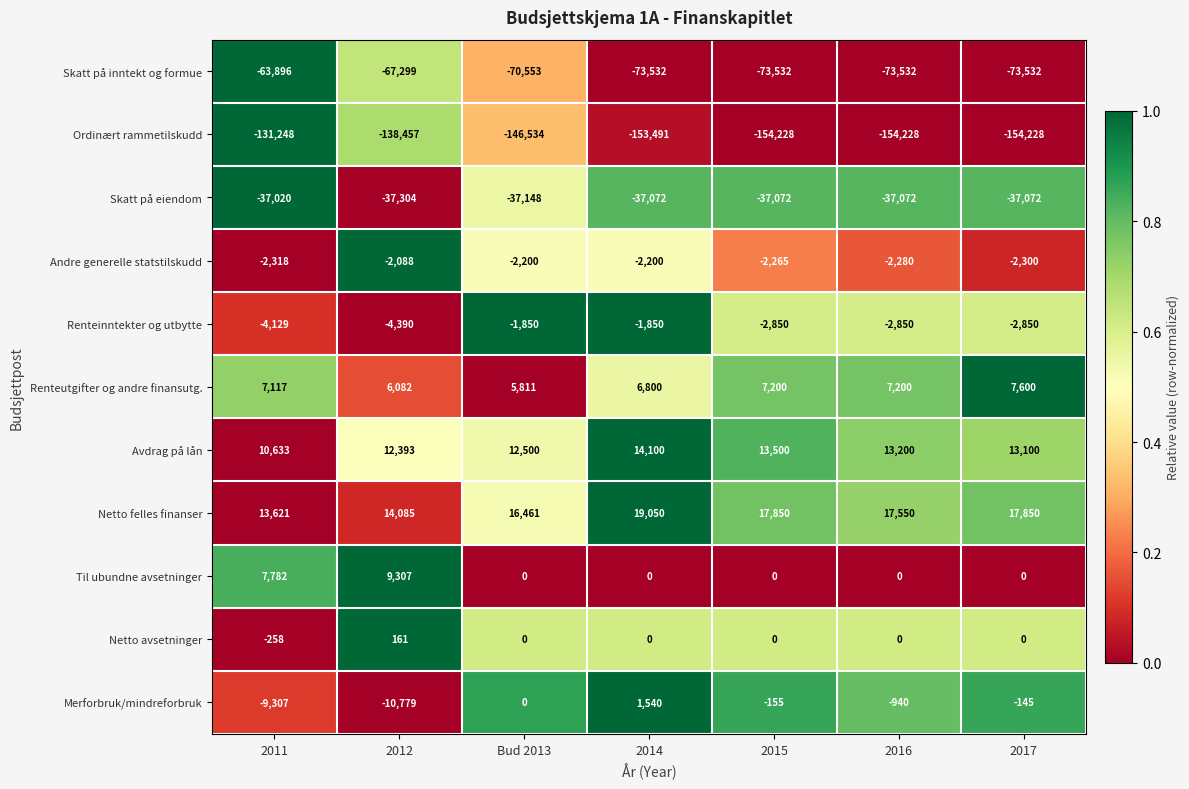

At which label does Renteinntekter og utbytte first exceed -2850?

Bud 2013